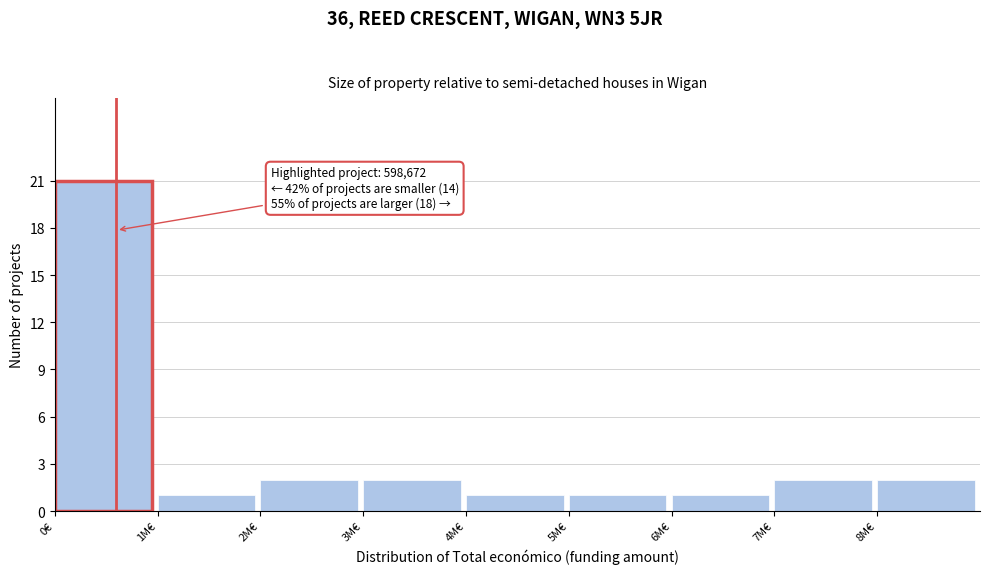

Reading left to right, list all the values displayed in this chart.

21	1	2	2	1	1	1	2	2